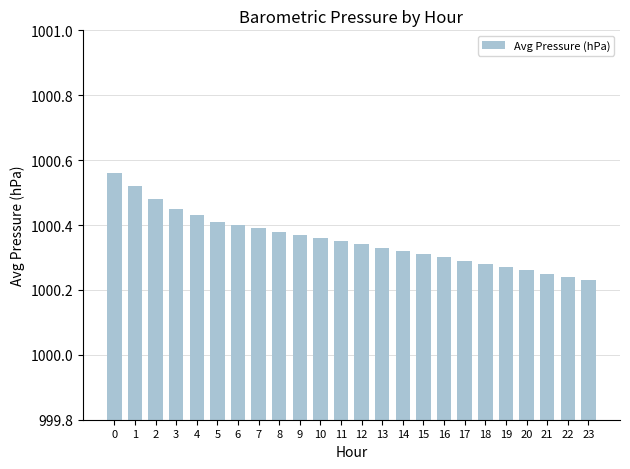

What is the difference between the maximum and minimum values?

0.3